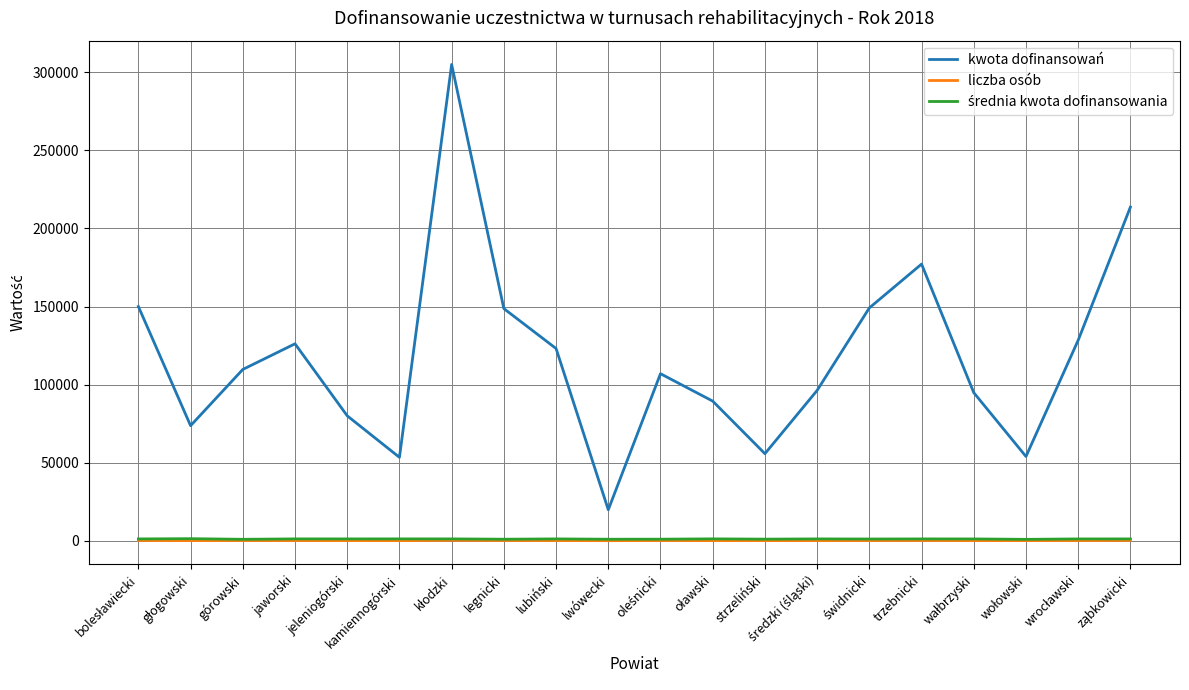

What is the difference between the second highest and second lowest values in the kwota dofinansowań series?

160277.0